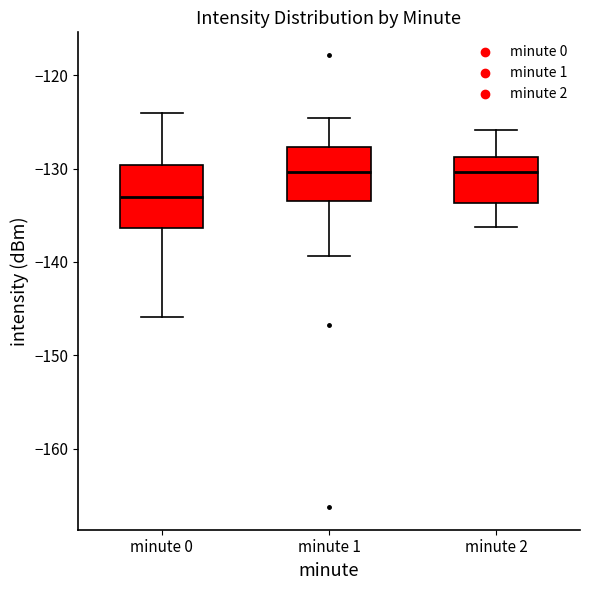

Which box is the tallest, from its lower edge to its upper edge?

minute 0